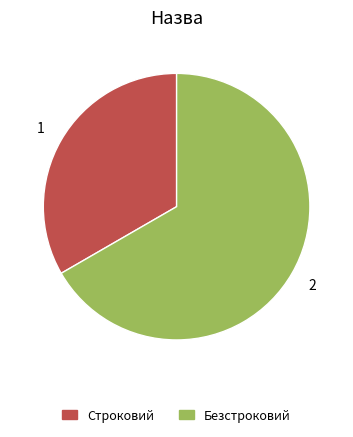

Is the sum of Строковий and Безстроковий greater than half?

Yes